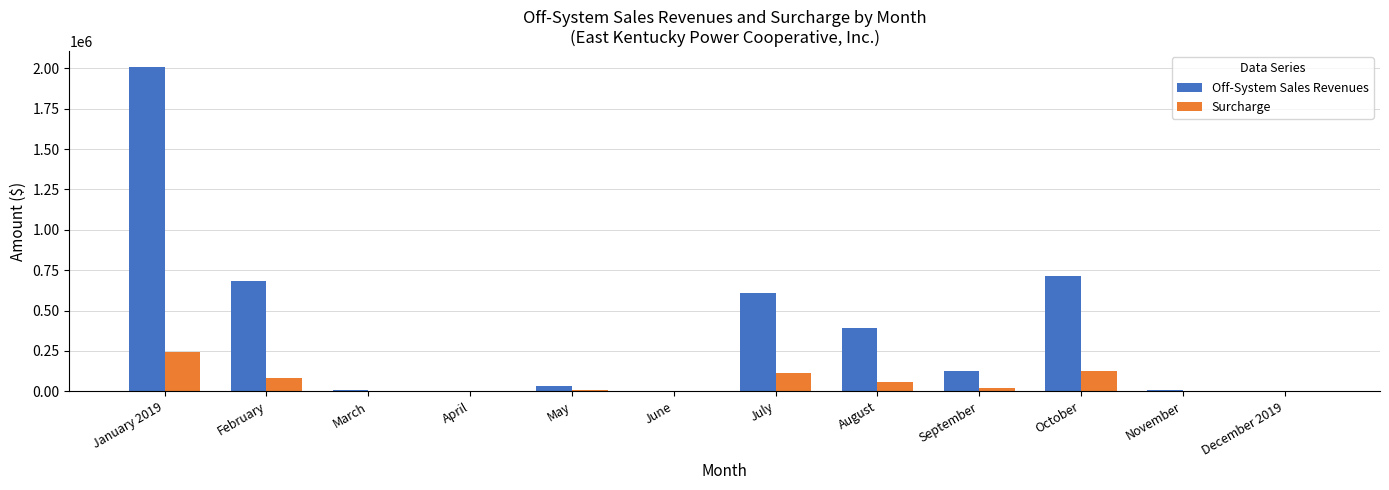

What is the difference between the Off-System Sales Revenues values at February and April?

684517